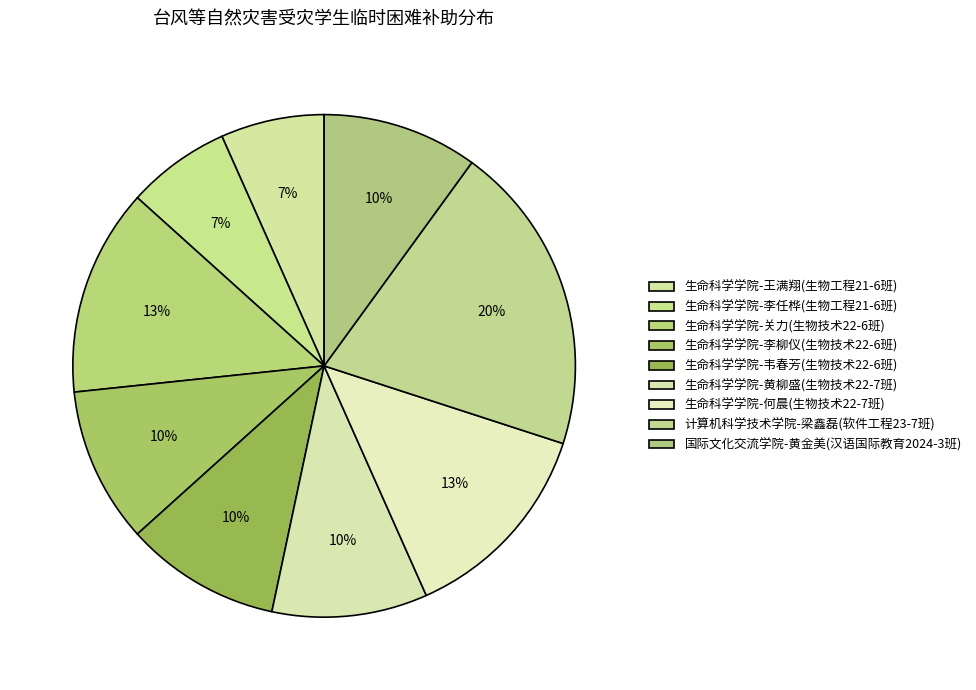

How many slices are in this pie chart?

9